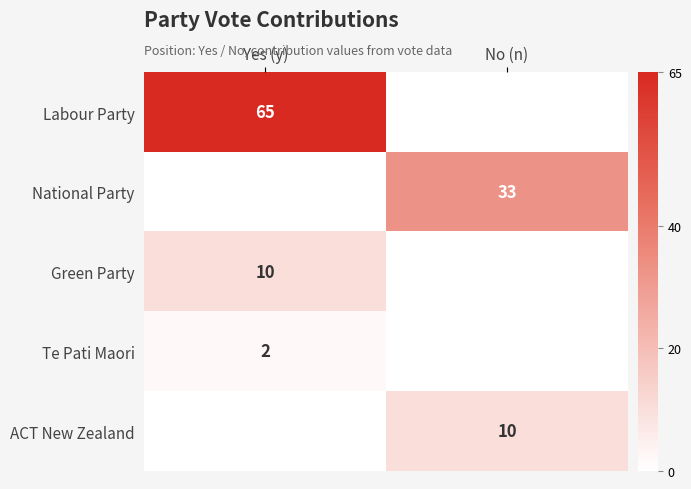

True or false: Labour Party has a value of 65 at Yes (y).

True